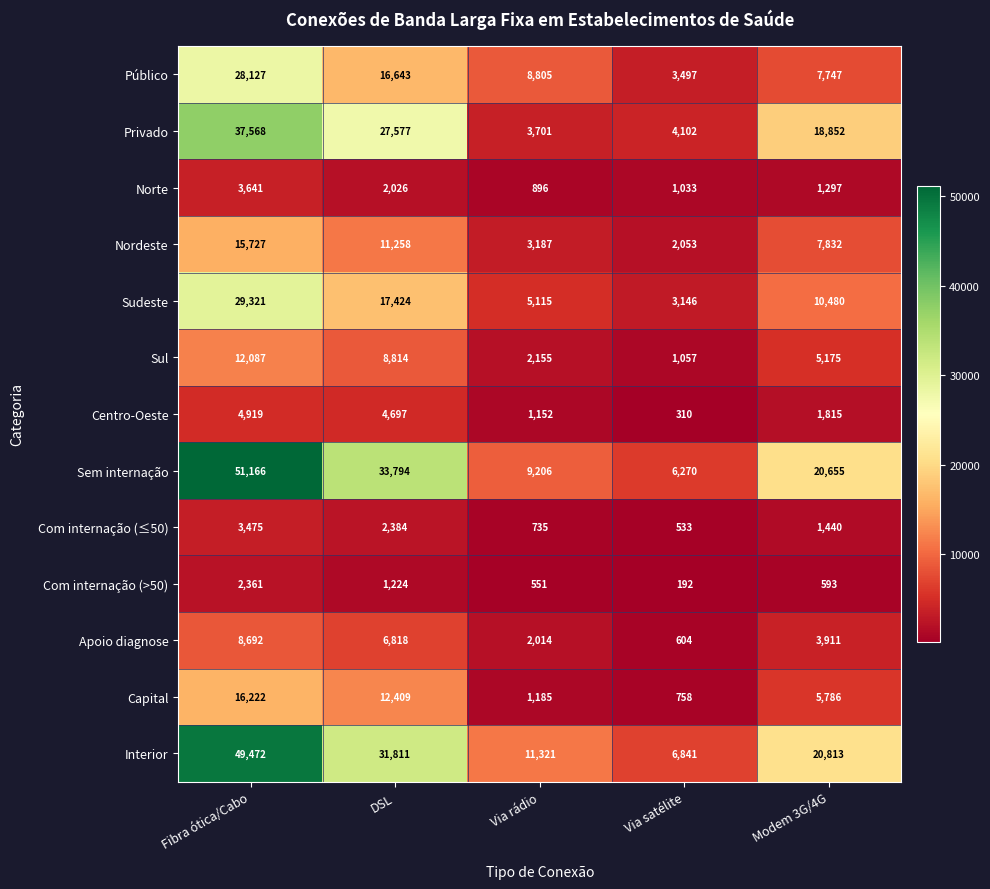

Between Via satélite and Modem 3G/4G, which series saw the biggest shift?

Privado